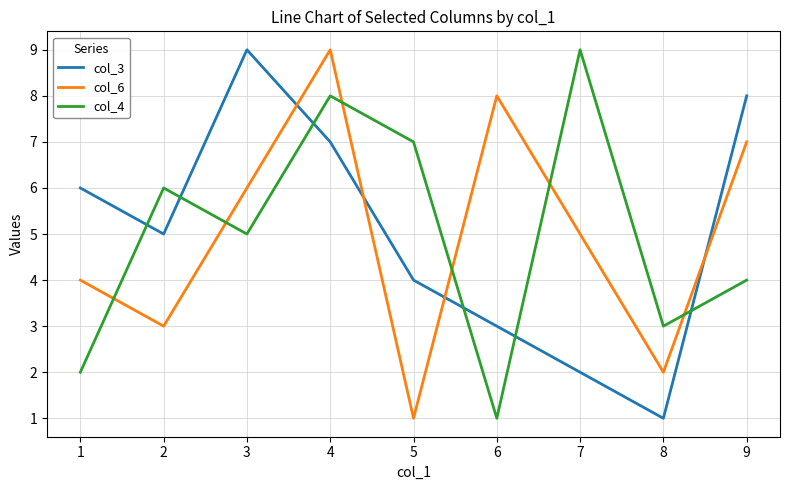

Rank the categories by col_6 value from highest to lowest.

4, 6, 9, 3, 7, 1, 2, 8, 5